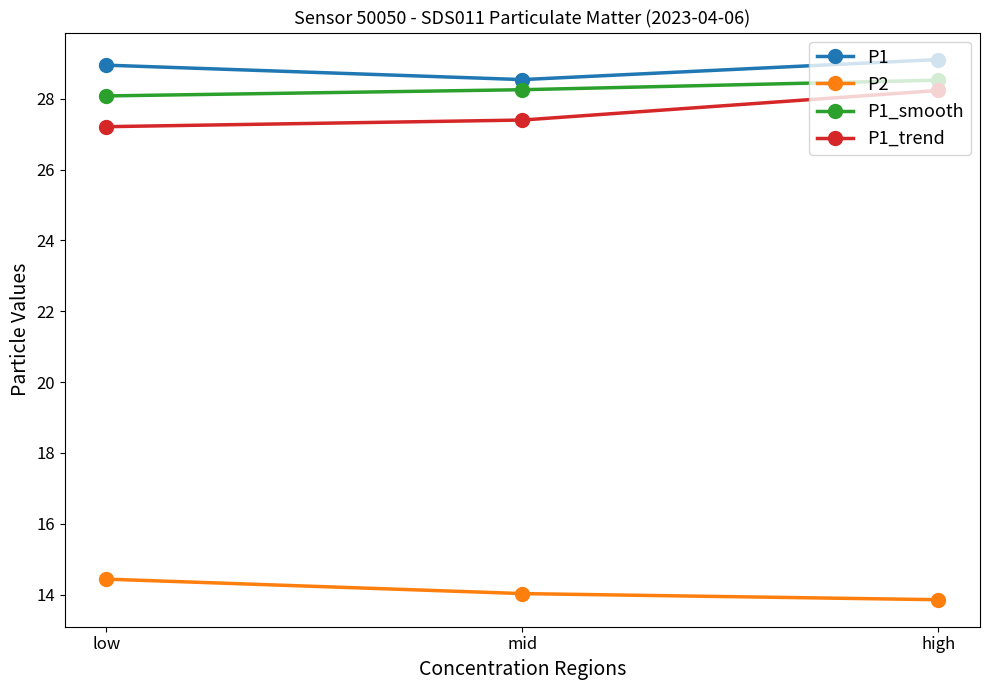

Which category has the highest value in the P1_smooth series?

high